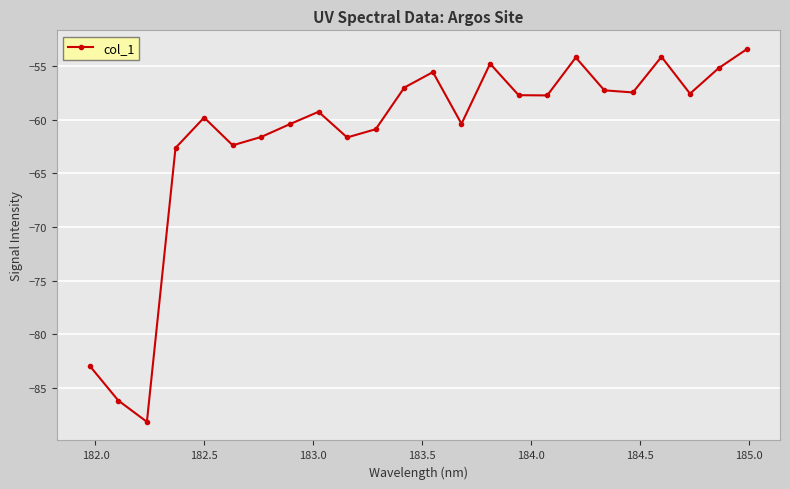

What is the average value?

-61.6